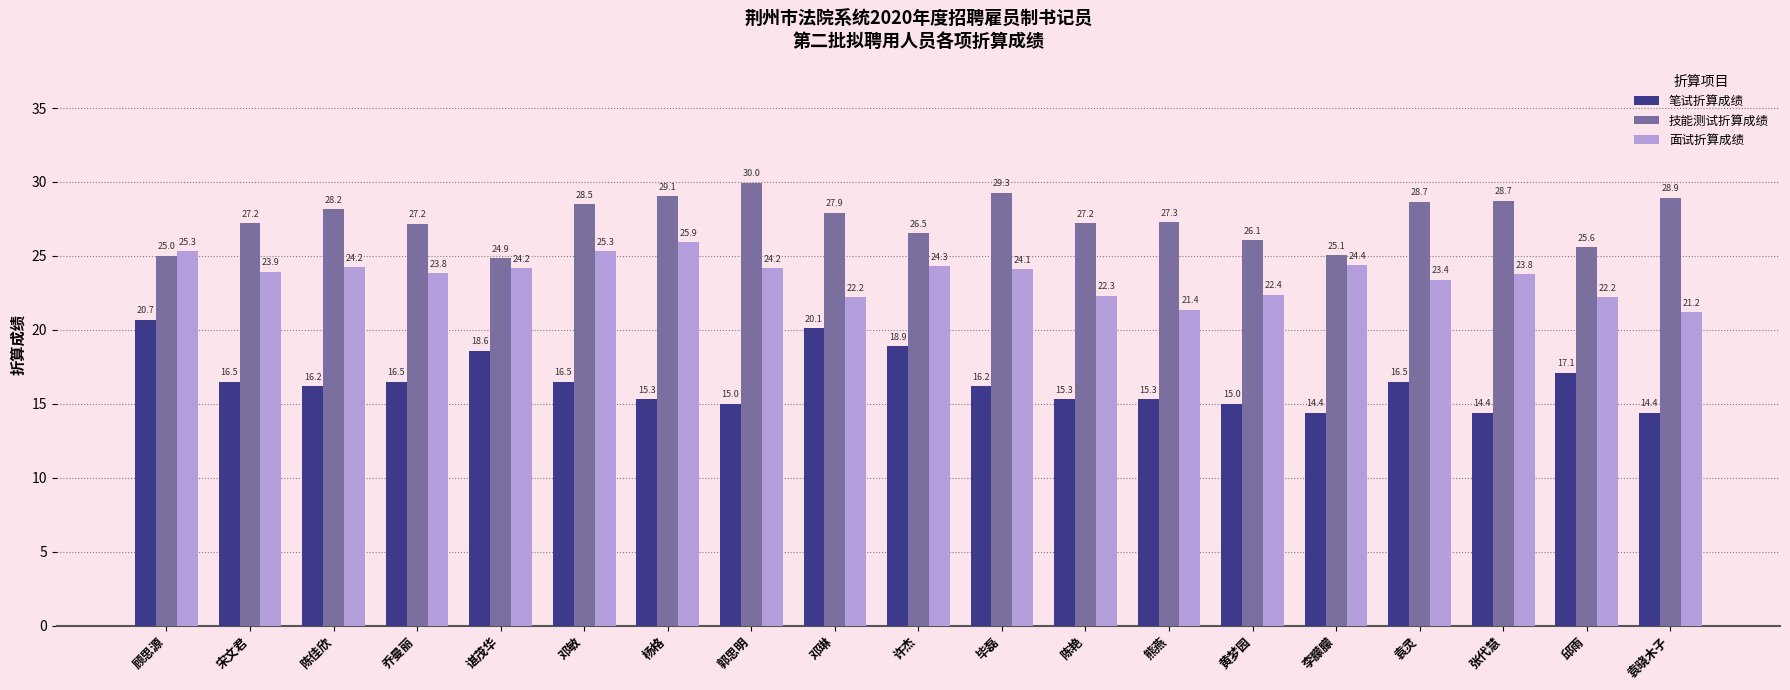

What is the minimum value for 笔试折算成绩?

14.4